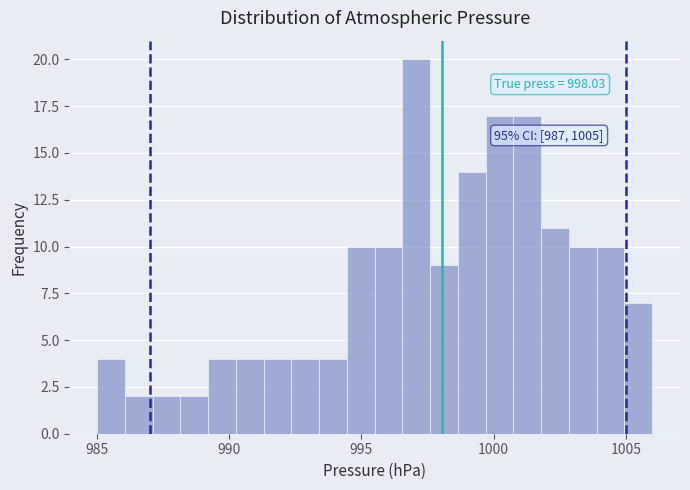

Read against the x-axis, roughly where is the centre of the tallest bar?

997.0